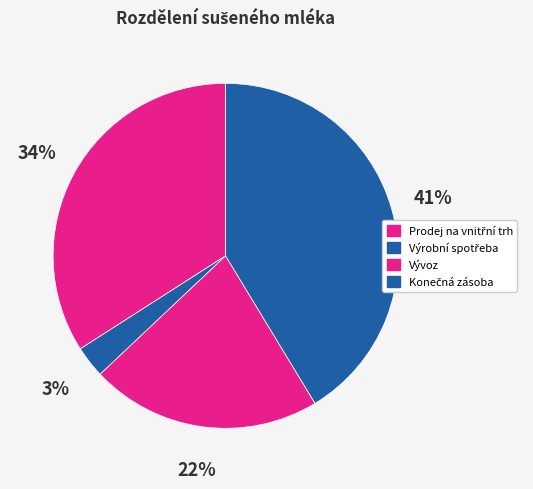

Count the number of slices in the pie.

4